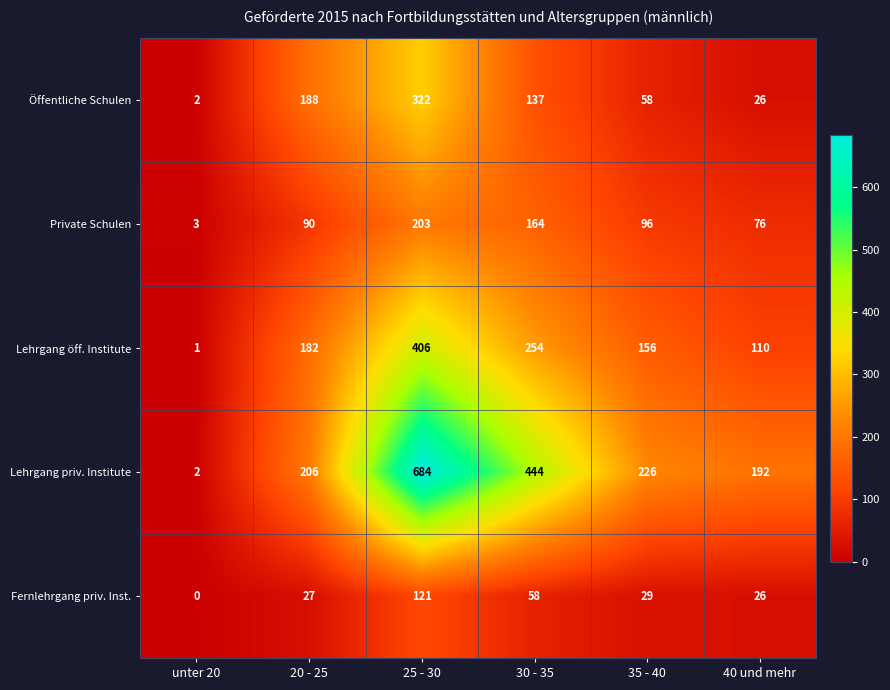

At which category is the sum across all series the highest?

25 - 30